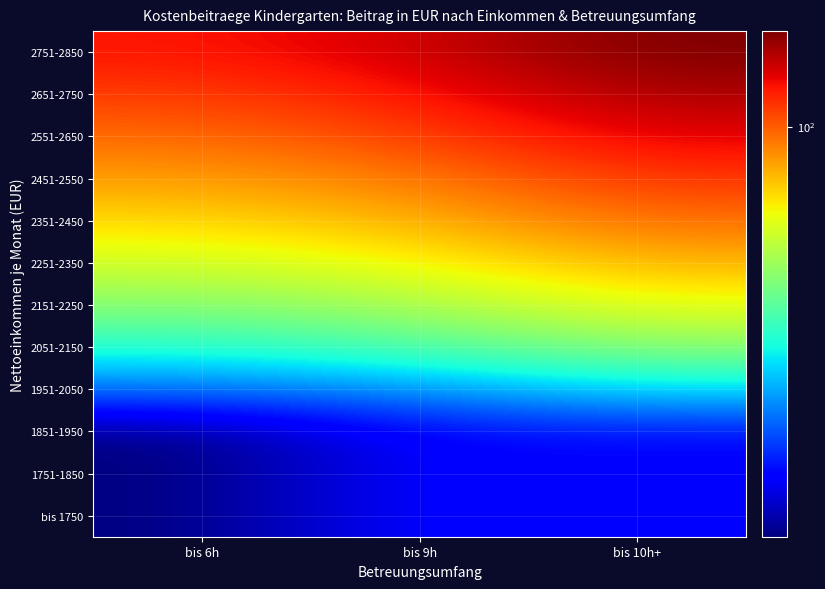

Which series has the largest range (max minus min)?

2751-2850